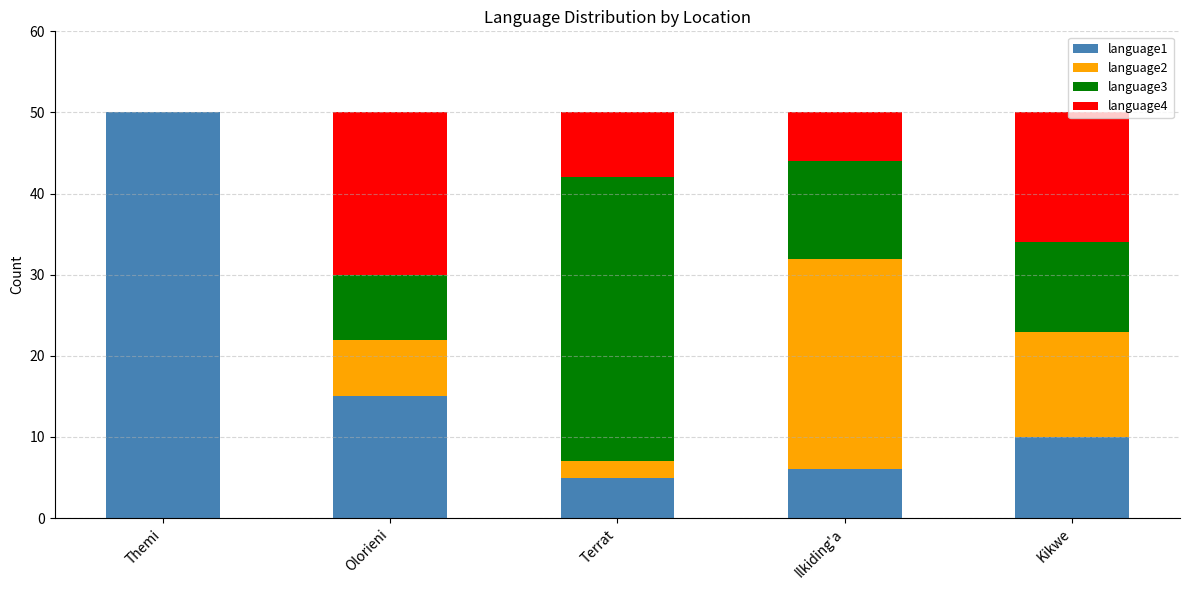

What is the total value across all series at Olorieni?

50